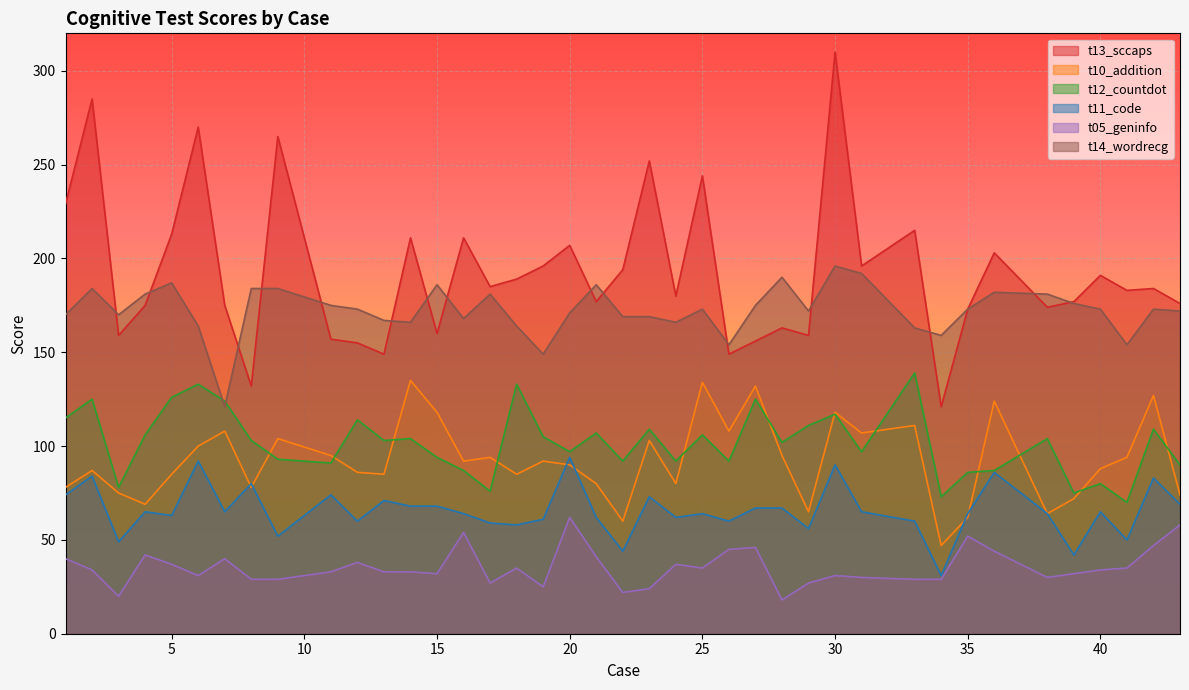

Where is the first local maximum for t11_code?

2